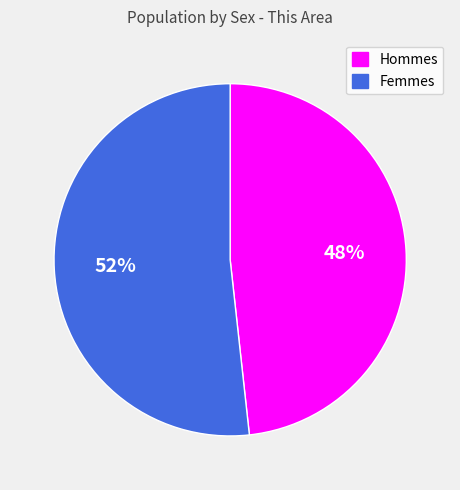

To the nearest percent, what is the average slice percentage?

50%